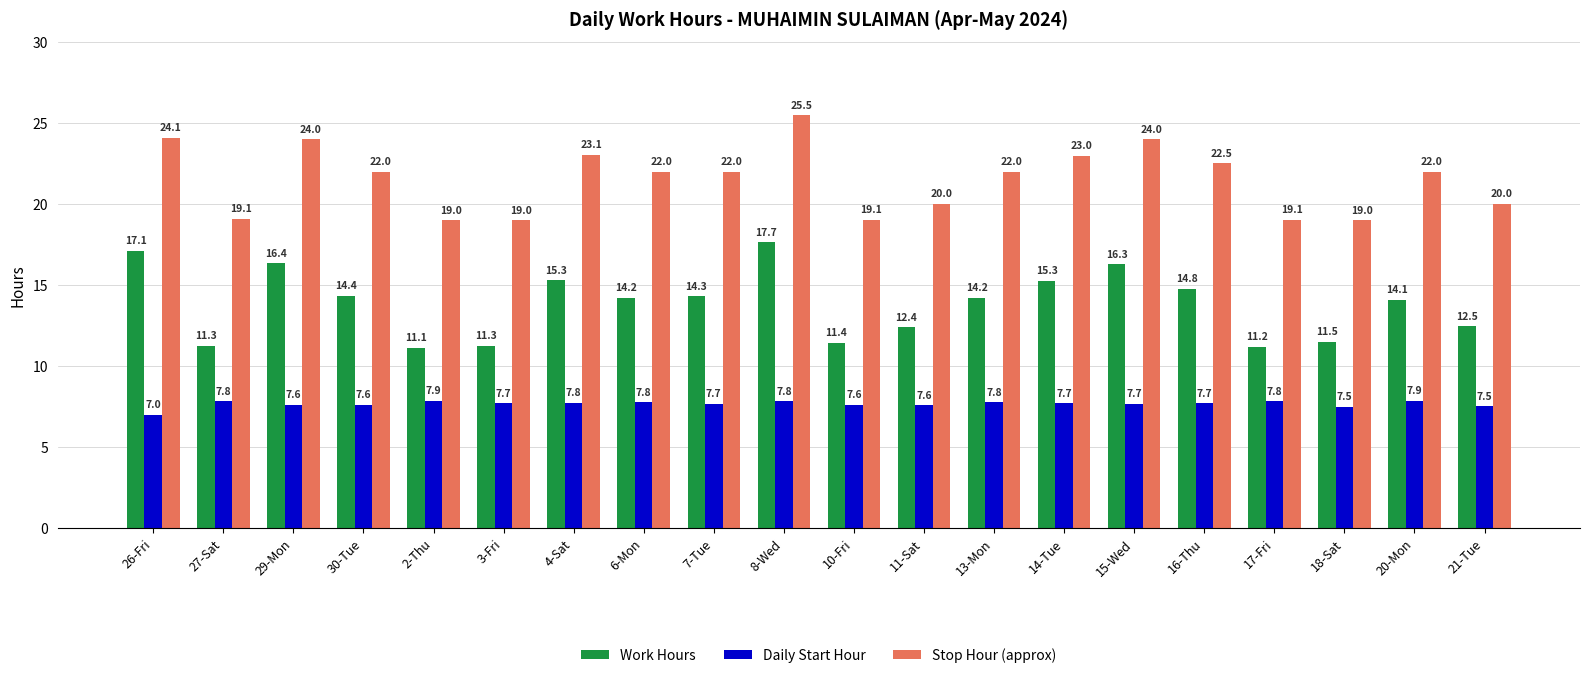

The value of Stop Hour (approx) at 29-Mon is 24.0. True or false?

True